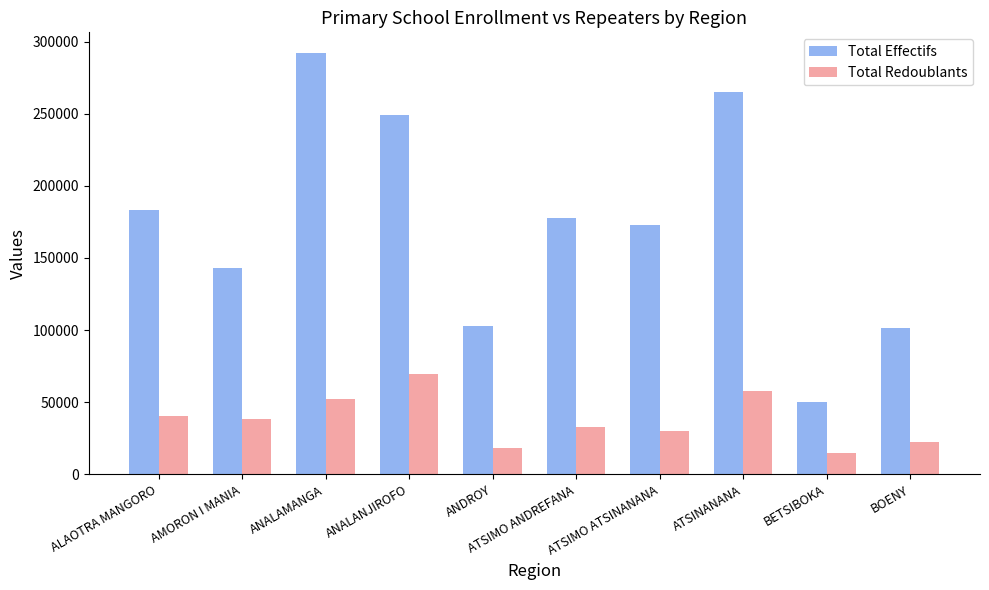

True or false: Total Redoublants has a value of 32896 at ATSIMO ANDREFANA.

True